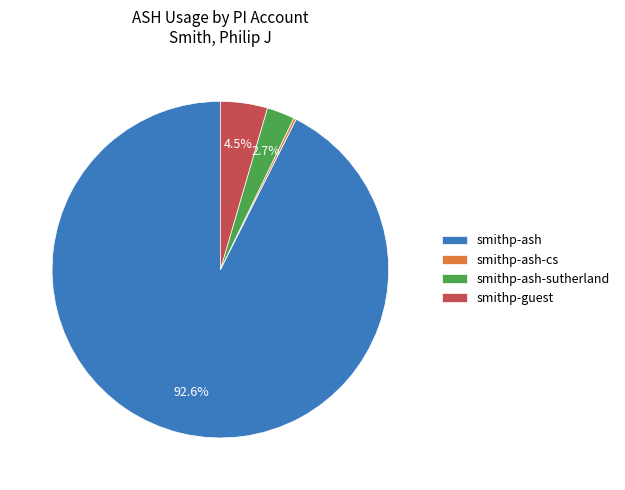

Approximately how many times larger is the value at smithp-guest compared to smithp-ash-sutherland?

1.7